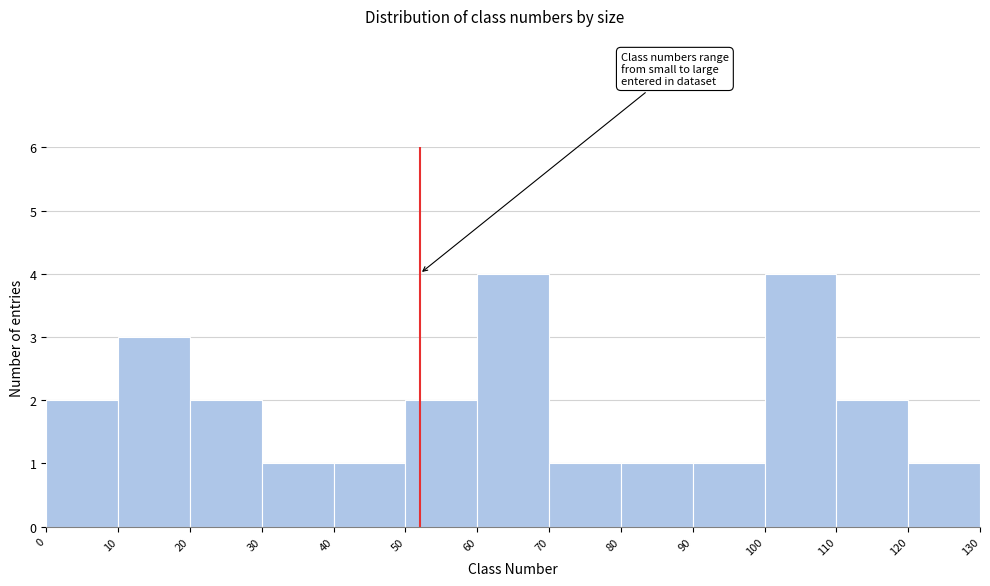

Reading left to right, transcribe this chart: for each bar, give the range it covers on the x-axis and its height. The values are not printed on the chart, so give them approximately, as read against the axis.

0 to 10: 2
10 to 20: 3
20 to 30: 2
30 to 40: 1
40 to 50: 1
50 to 60: 2
60 to 70: 4
70 to 80: 1
80 to 90: 1
90 to 100: 1
100 to 110: 4
110 to 120: 2
120 to 130: 1